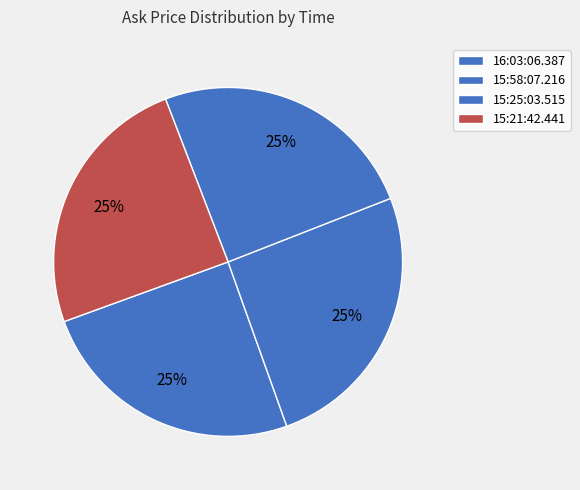

How many segments does this pie chart have?

4